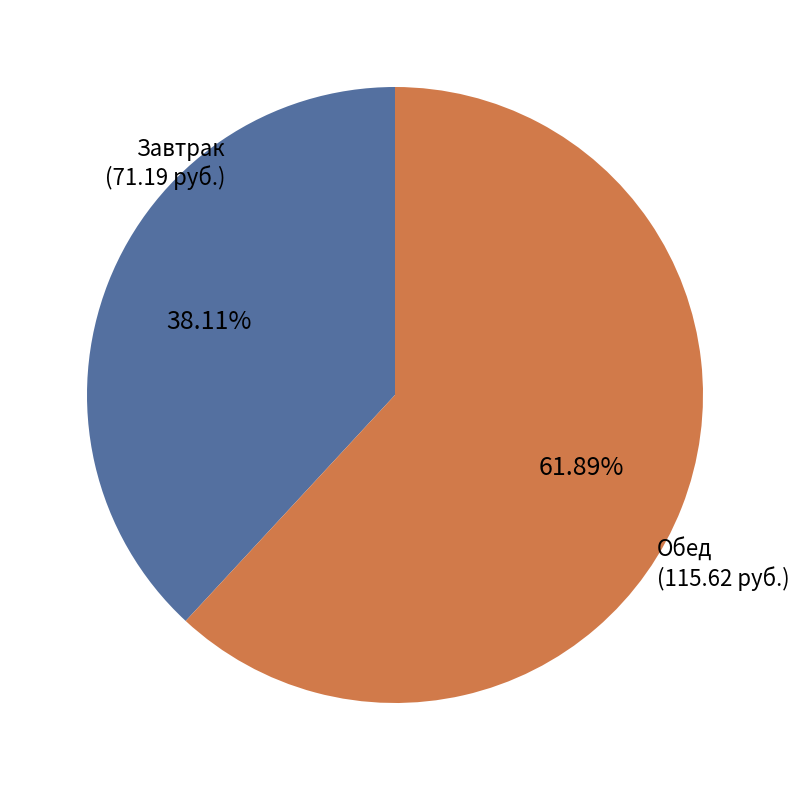

Is there any slice that represents more than half of the pie?

Yes